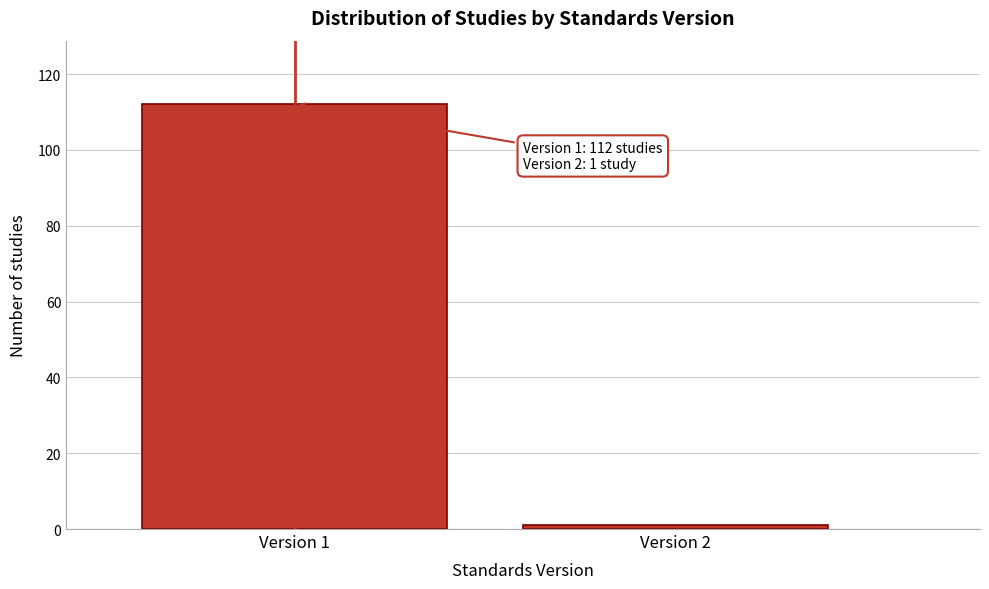

Reading right to left, transcribe all the data shown in this chart.

1	112